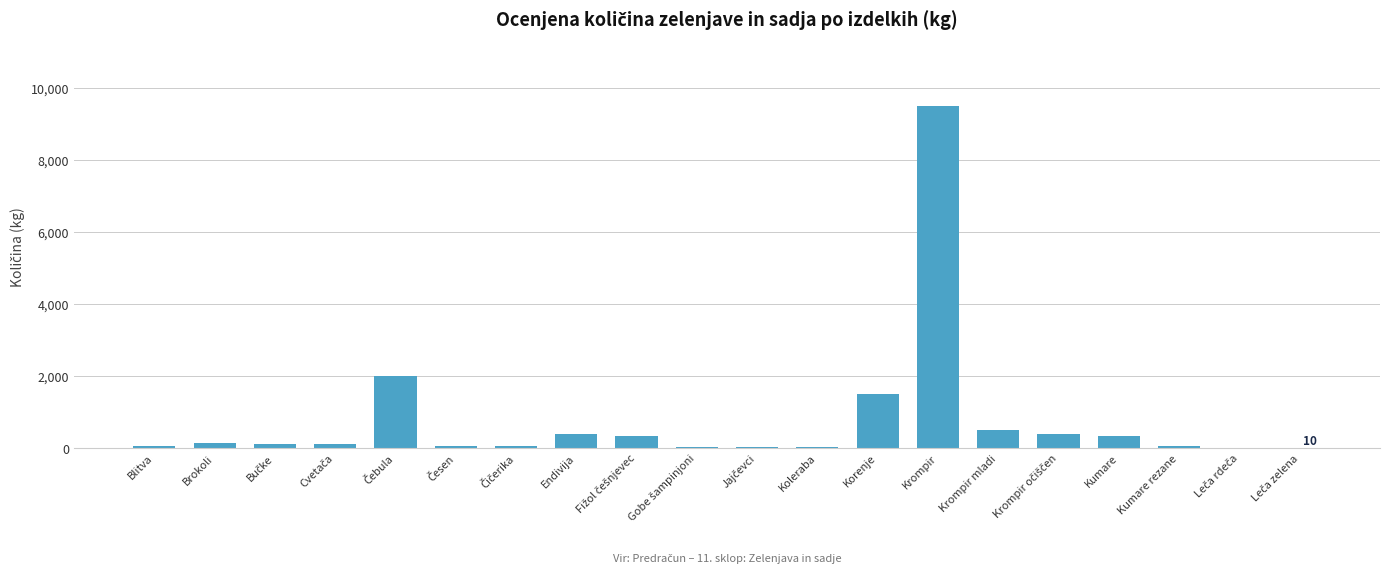

What is the sum of all values?

15680